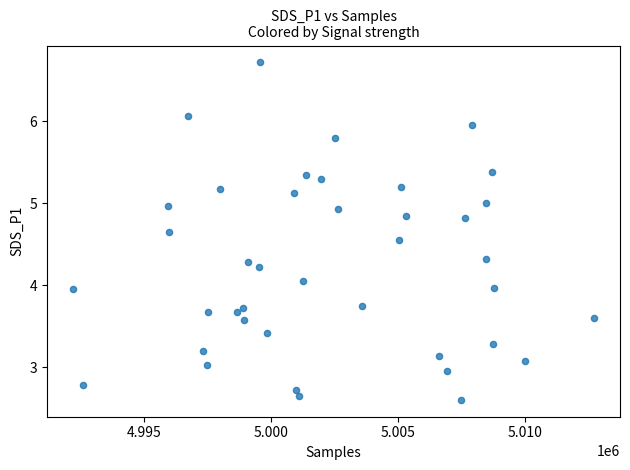

What is the range of Y values (max minus min)?

4.1